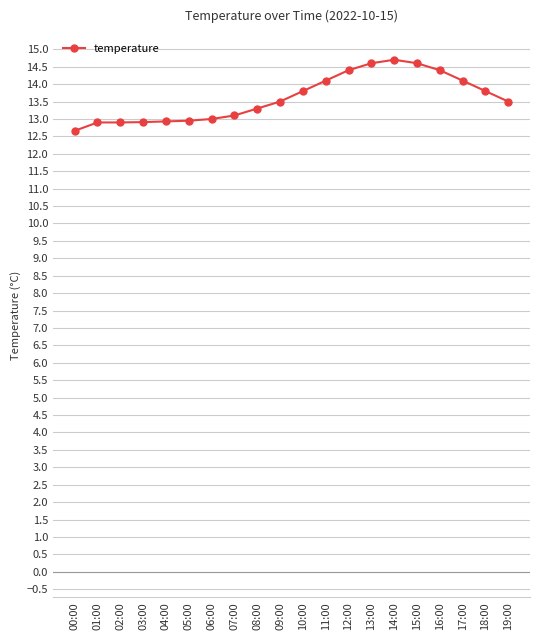

At which category does the chart reach its minimum across all series?

00:00